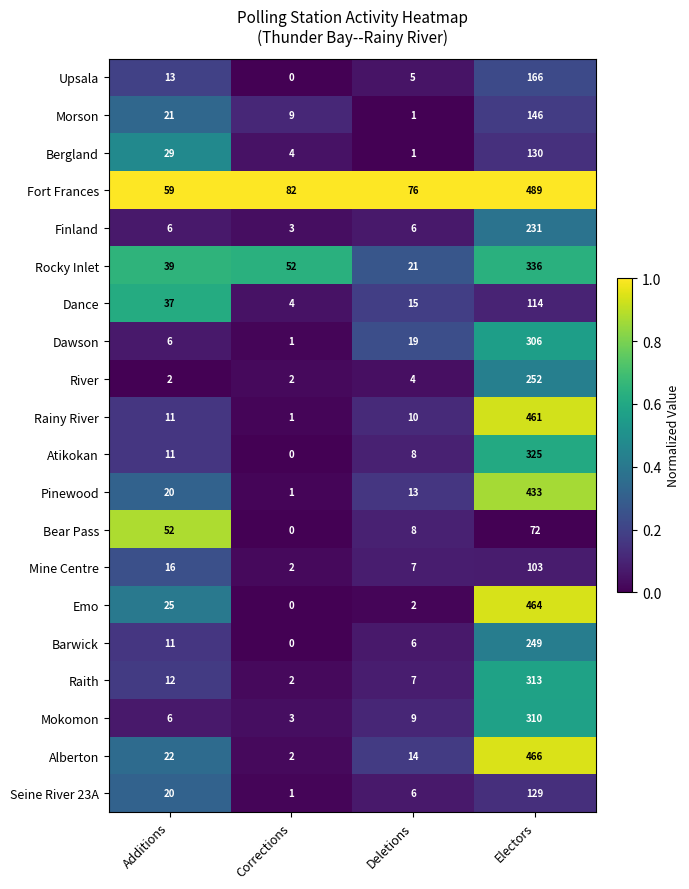

Where is Fort Frances nearest to the value 274?

Corrections